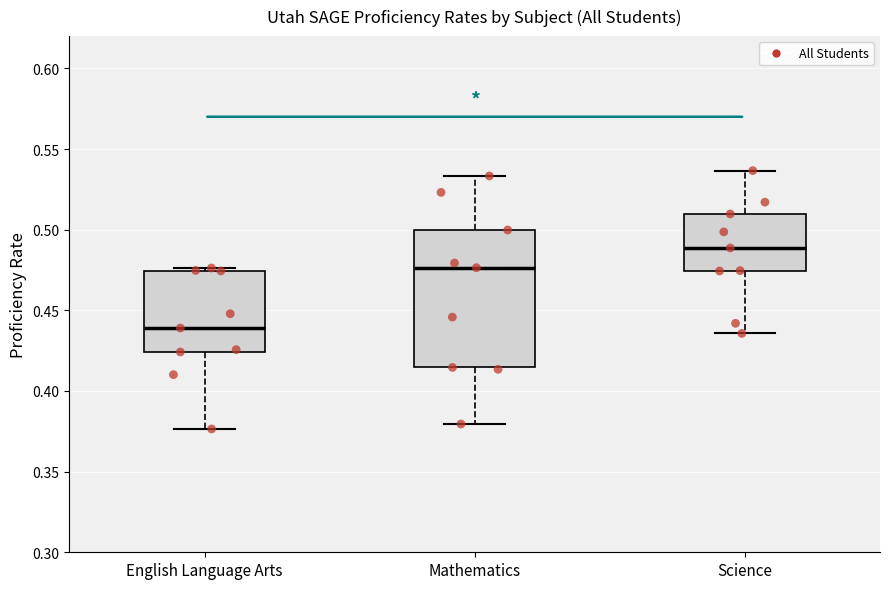

Where is the upper edge of the box for Mathematics on the y-axis? The values are not printed on the chart, so give them approximately, as read against the axis.

0.500